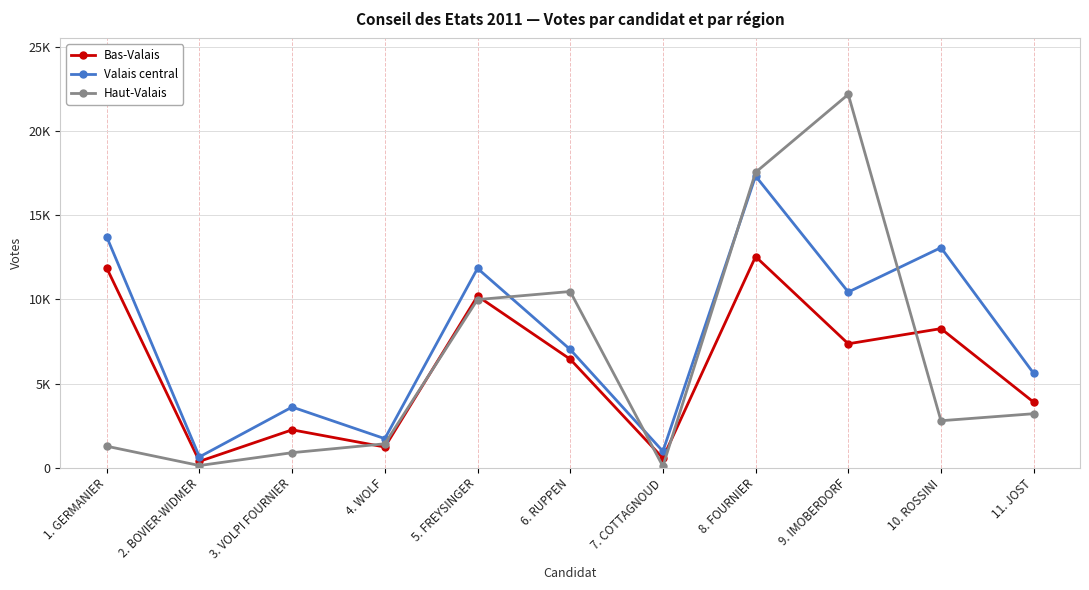

What are all the series names shown in the legend?

Bas-Valais, Valais central, Haut-Valais